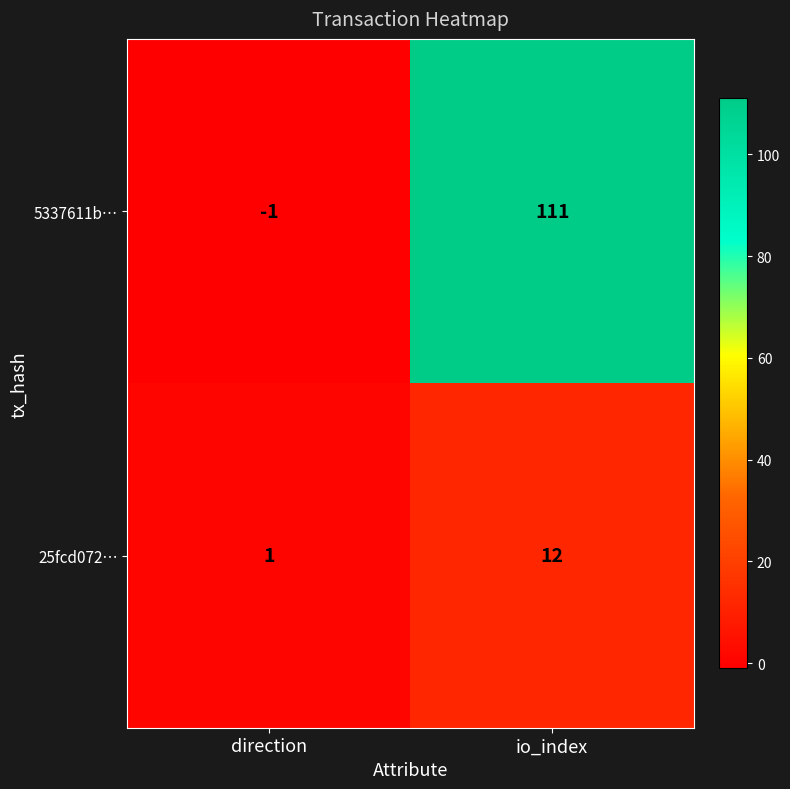

Which category has the highest value across all series?

io_index